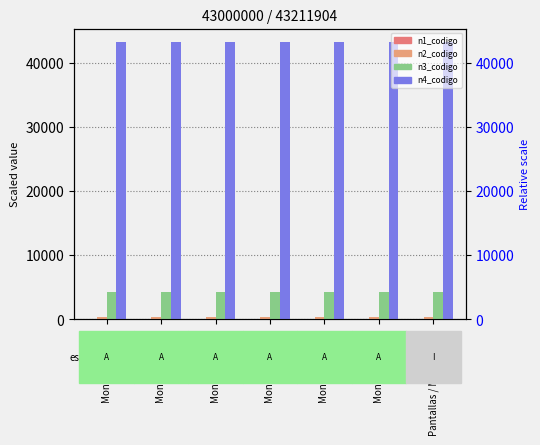

Which series changed the most between Monitor LED 20" and Monitor LED 19"?

n1_codigo